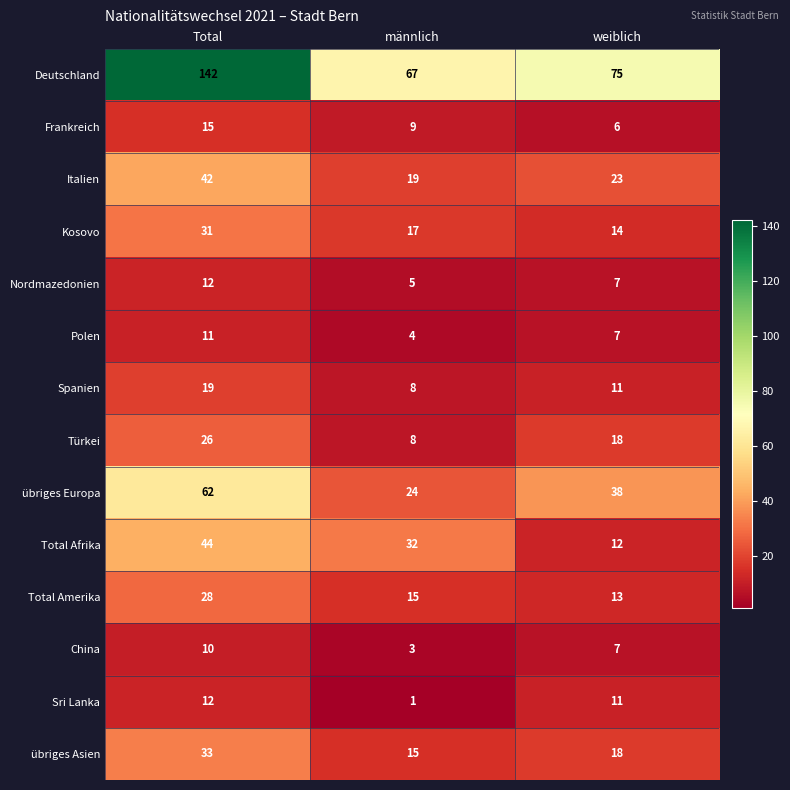

Is it true that Italien equals 9 at männlich?

False